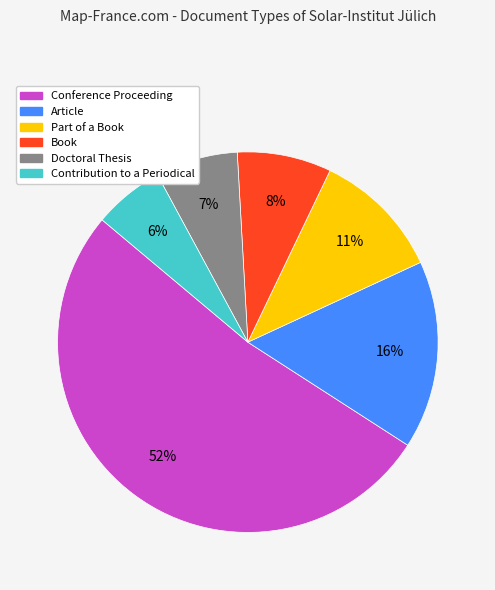

Is there any slice that represents more than half of the pie?

Yes